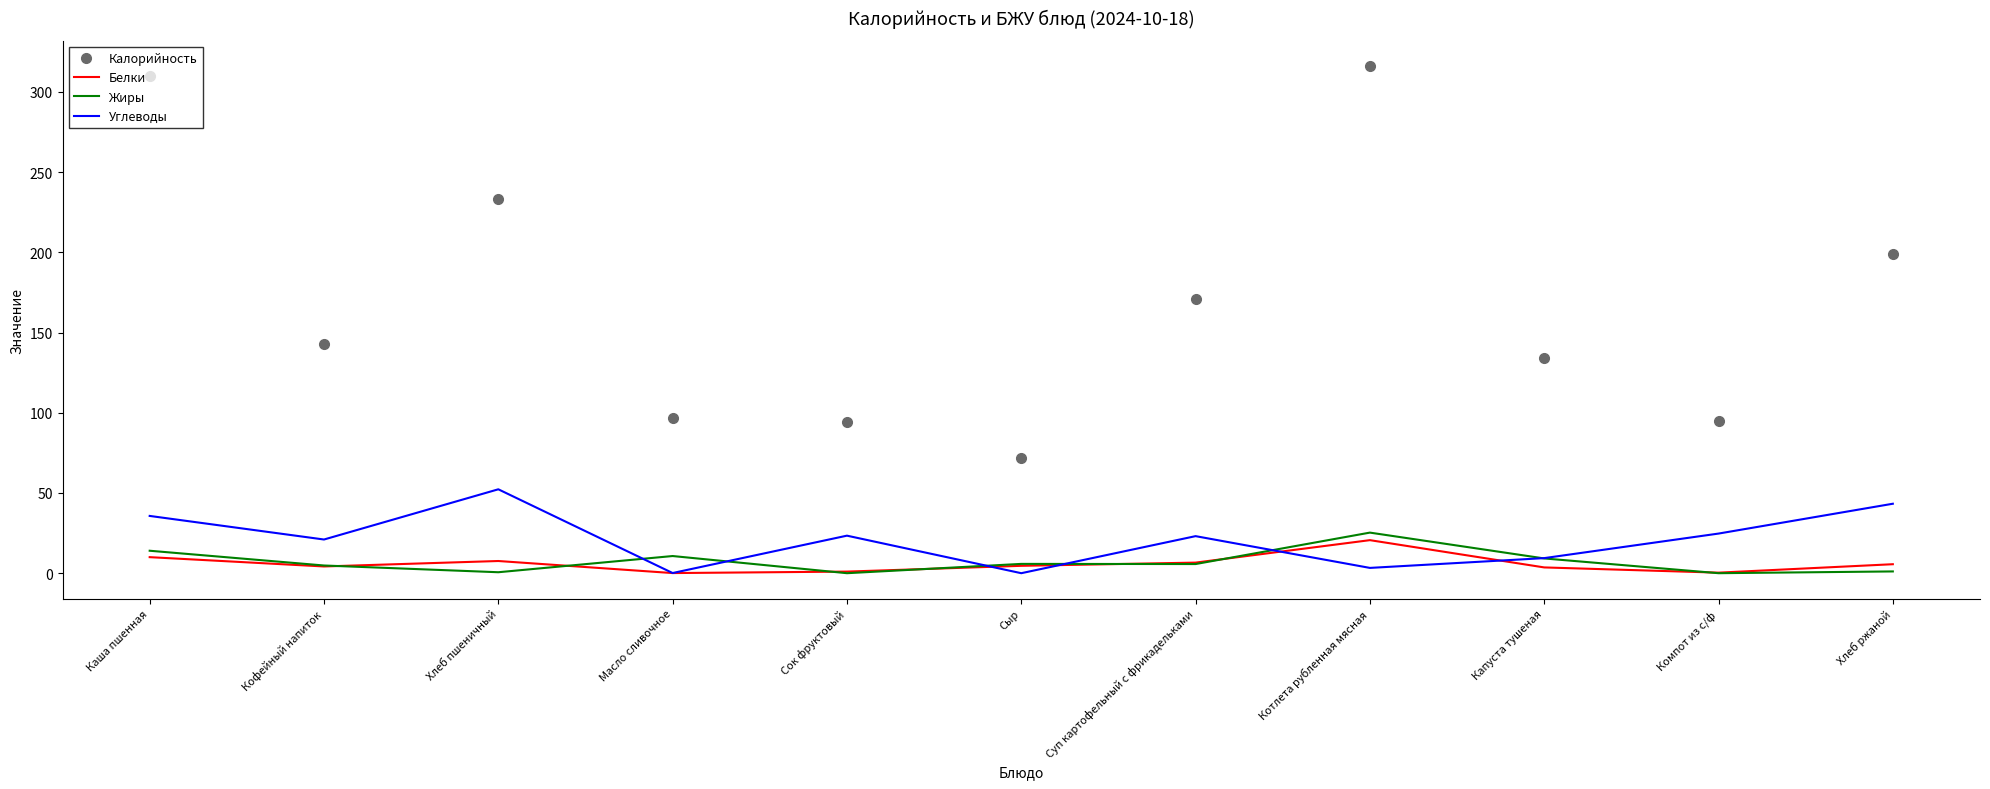

True or false: Углеводы has a value of 0.0 at Сыр.

True